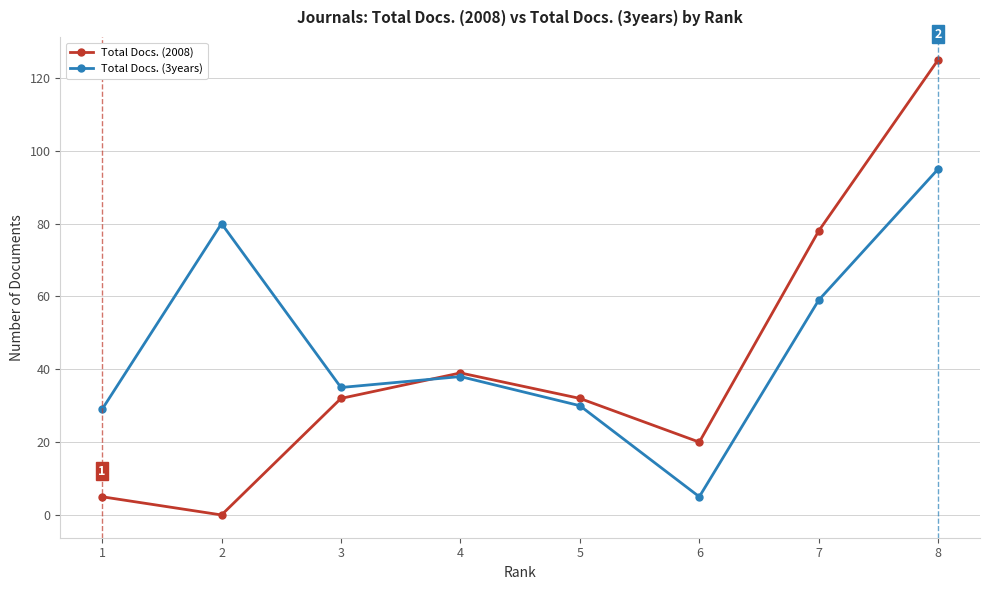

Reading left to right, what are all the values shown in this chart?

Total Docs. (2008): 1=5	2=0	3=32	4=39	5=32	6=20	7=78	8=125
Total Docs. (3years): 1=29	2=80	3=35	4=38	5=30	6=5	7=59	8=95